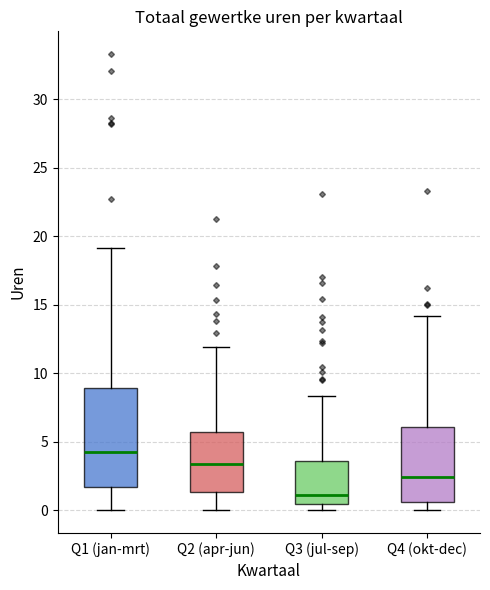

Where does the upper whisker of the box for Q3 (jul-sep) end on the y-axis? The values are not printed on the chart, so give them approximately, as read against the axis.

8.5